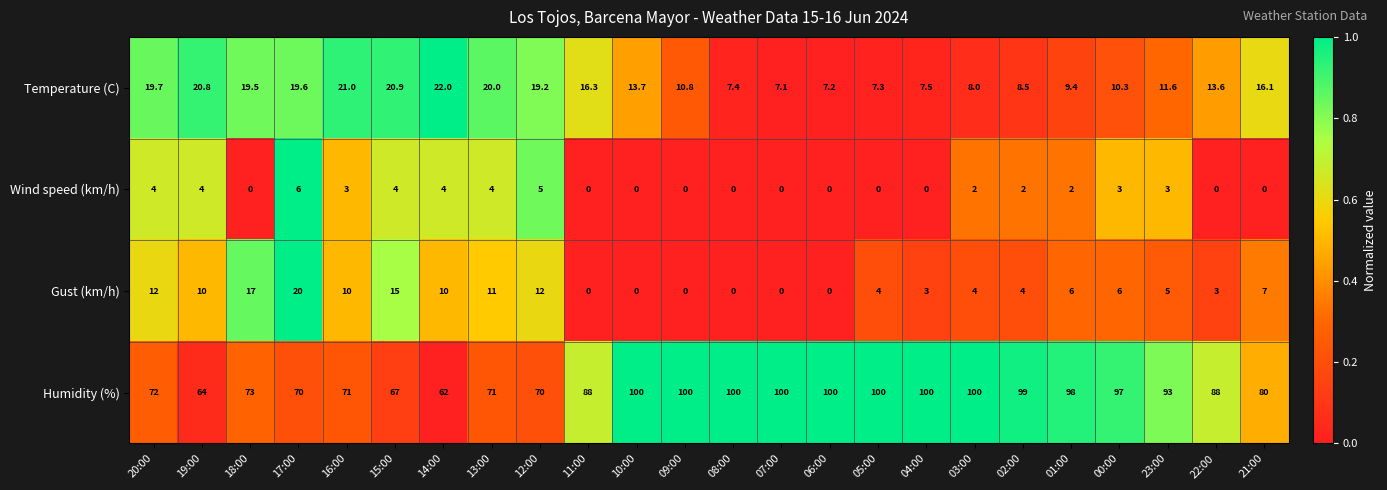

At how many categories does at least one series exceed 0?

24